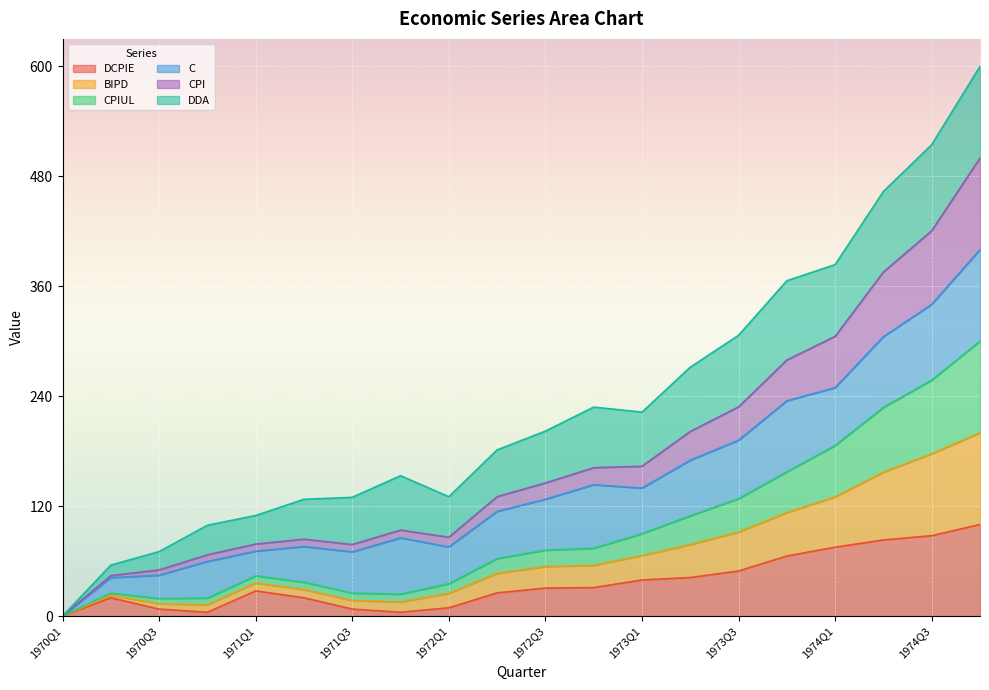

What is the label of the 12th point from the left?

1972Q4